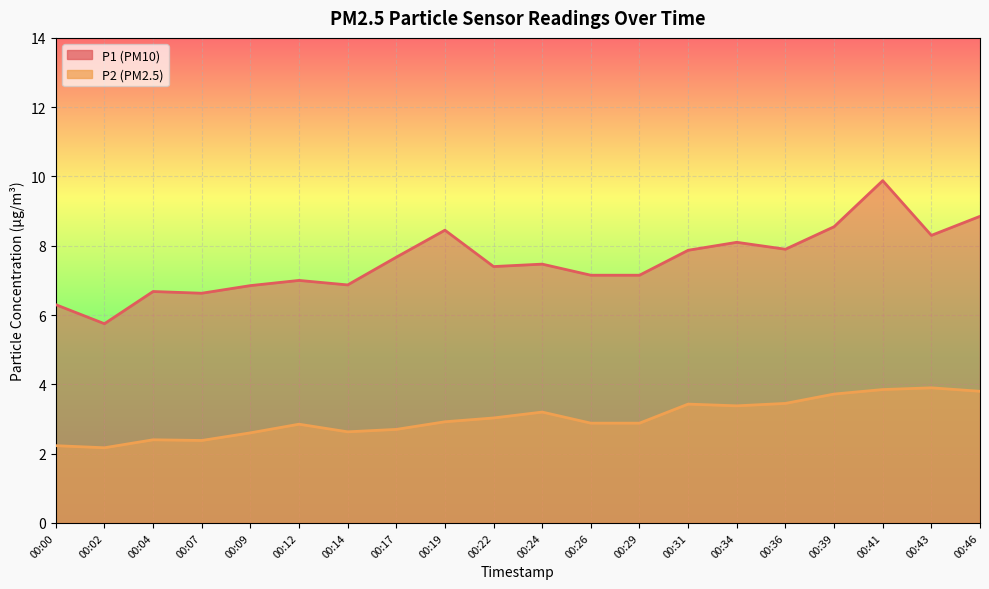

True or false: P2 and P1 cross at least once.

False